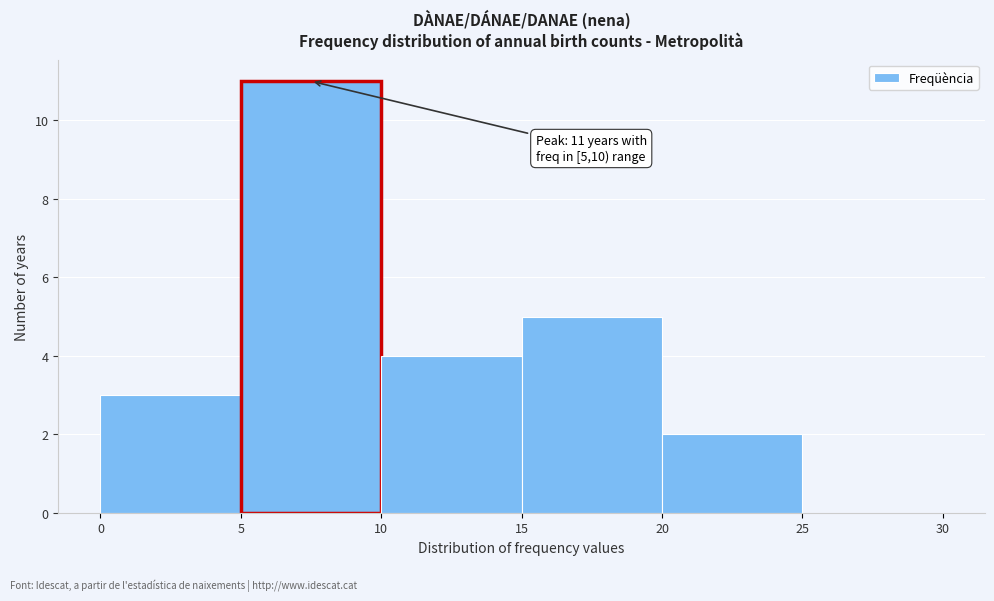

Over which range of the x-axis is the bar tallest?

5 to 10